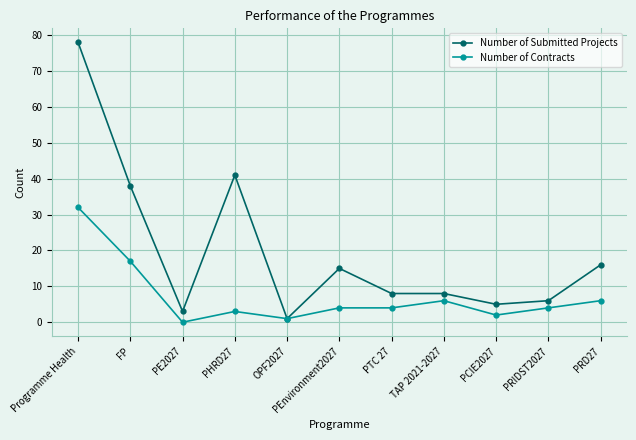

Count the number of categories in the chart.

11